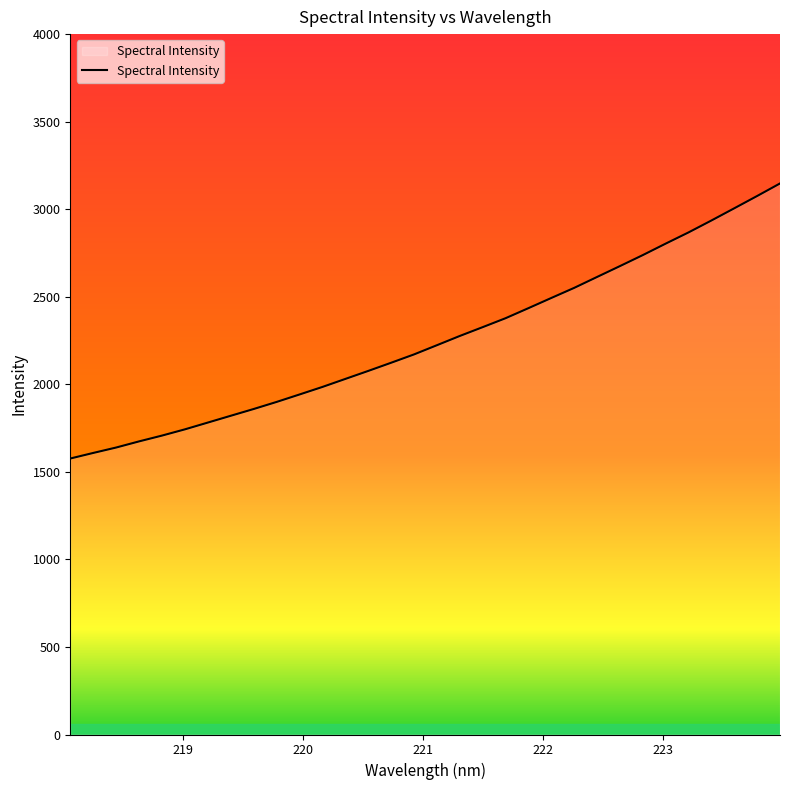

What is the smallest value displayed?

1576.2